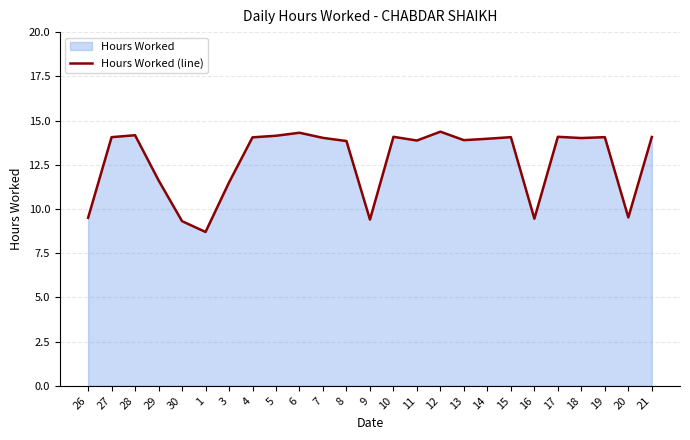

List the labels in order of value, smallest first.

1, 30, 9, 16, 26, 20, 3, 29, 8, 11, 13, 14, 18, 7, 4, 27, 15, 19, 21, 10, 17, 5, 28, 6, 12